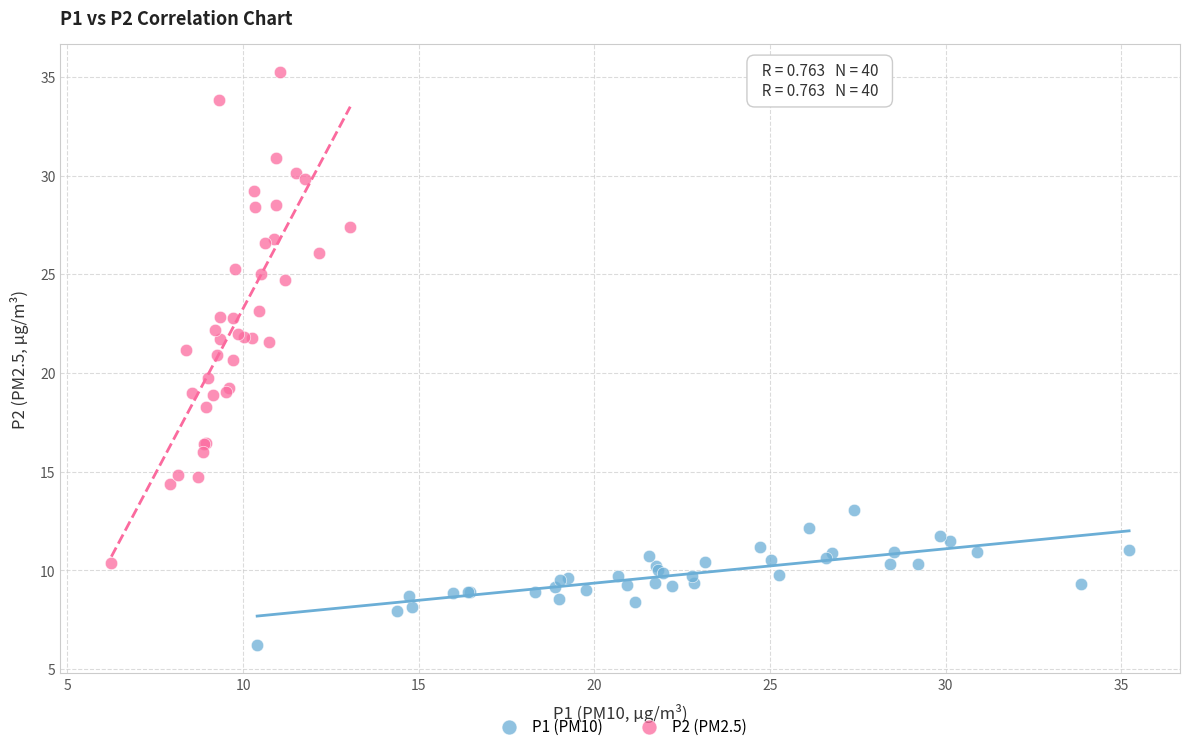

Which series reaches the minimum Y coordinate?

P1 (PM10)